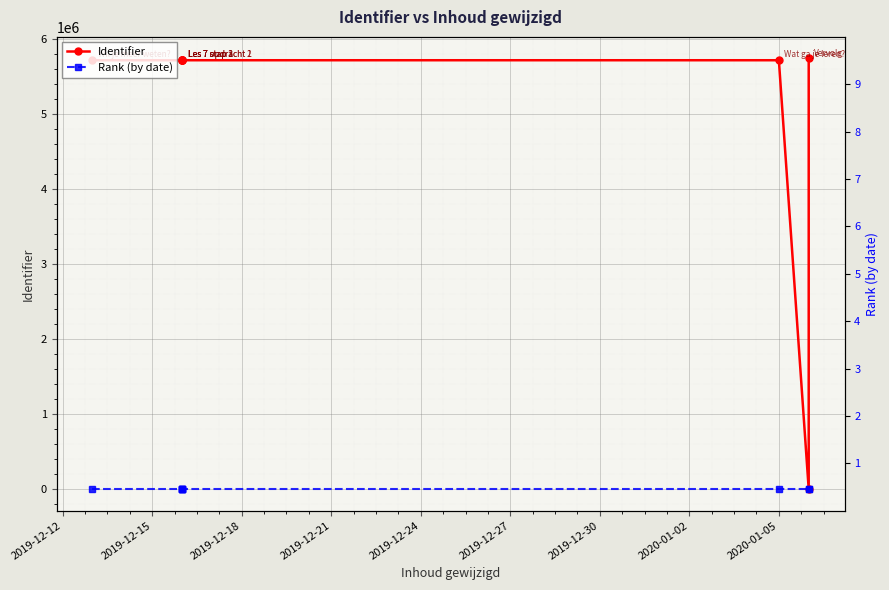

Rank the series by their maximum value, from highest to lowest.

Identifier, Rank (by date)